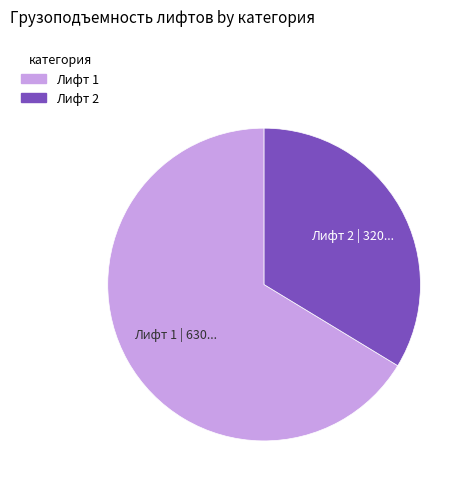

Is there any slice that represents more than half of the pie?

Yes